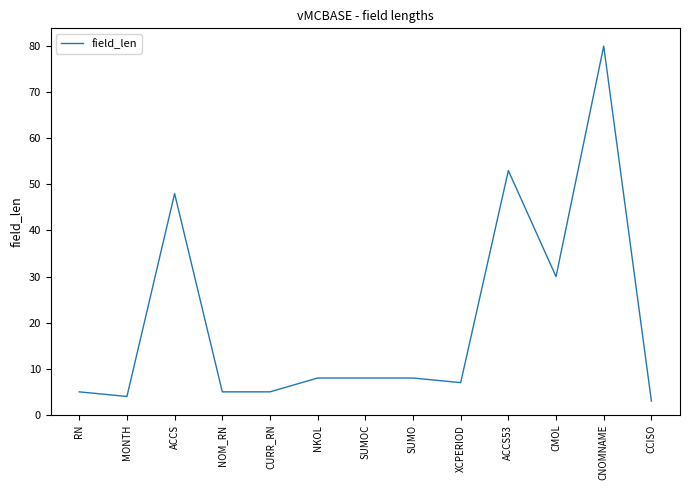

What position from the left is NKOL?

6